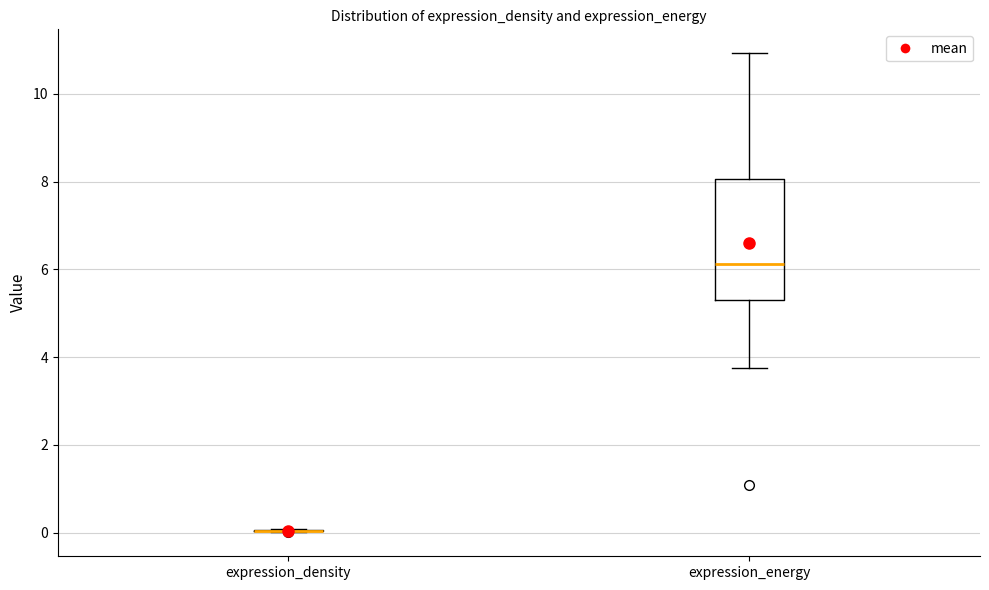

Reading left to right, transcribe this box plot: for each box, give where its median line is, the range the box spans, and where its two whiskers end, as read against the y-axis. The values are not printed on the chart, so give them approximately, as read against the axis.

expression_density: box collapsed to a line at 0.0, whiskers 0.0 to 0.0
expression_energy: median 6.2, box 5.4 to 8.0, whiskers 3.8 to 11.0